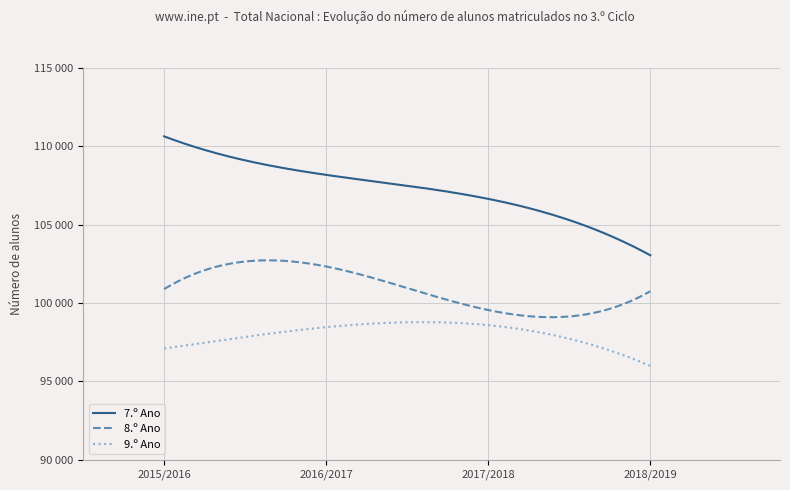

What are all the series names shown in the legend?

7.º Ano, 8.º Ano, 9.º Ano